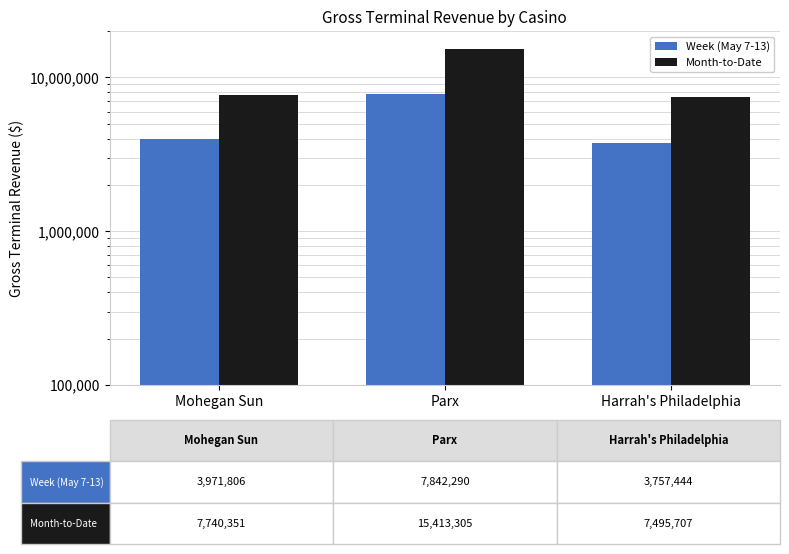

What is the difference between the Month-to-Date values at Harrah's Philadelphia and Mohegan Sun?

244643.4